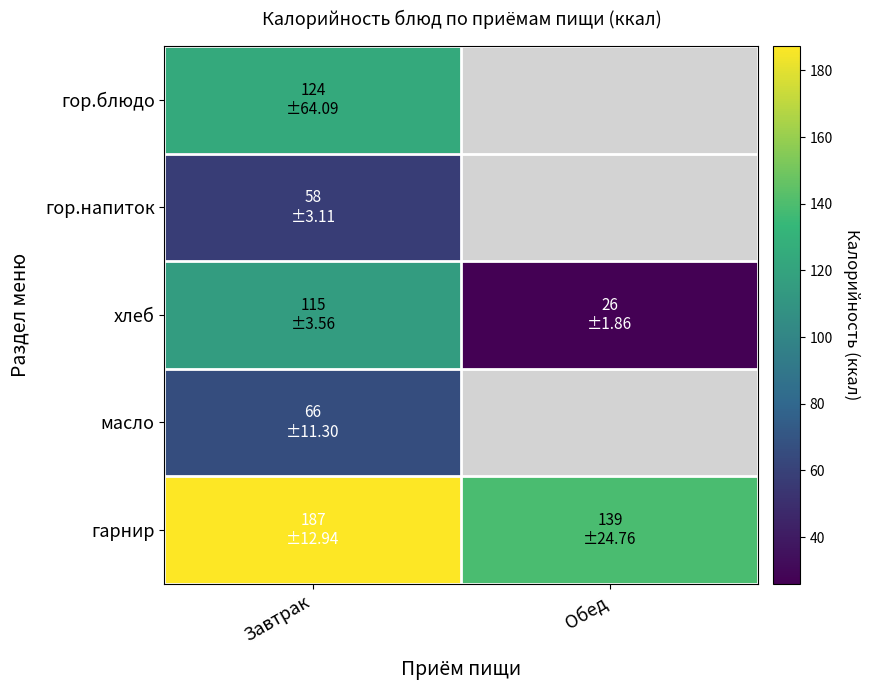

Is it true that масло equals 116.4 at Завтрак?

False